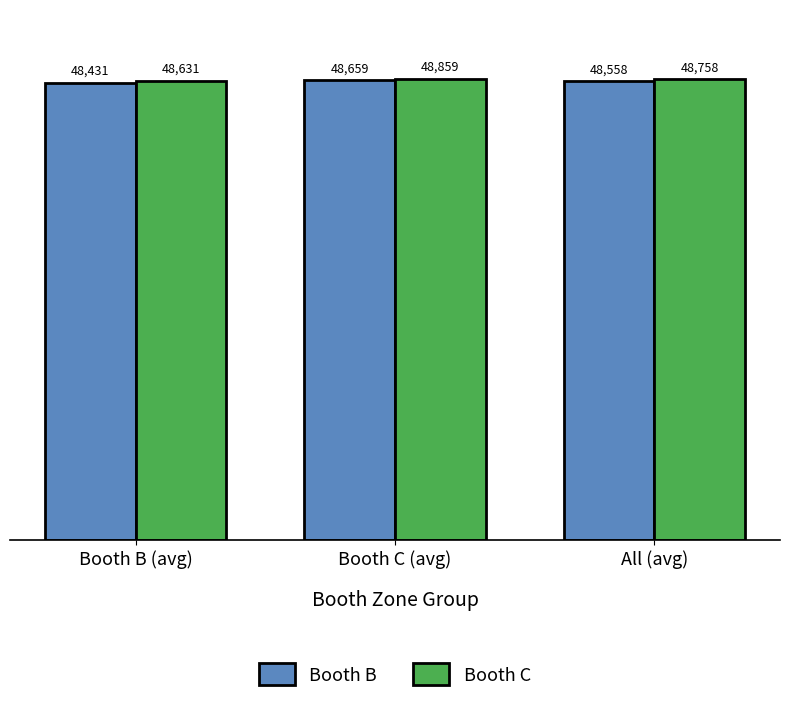

What position from the left is All (avg)?

3